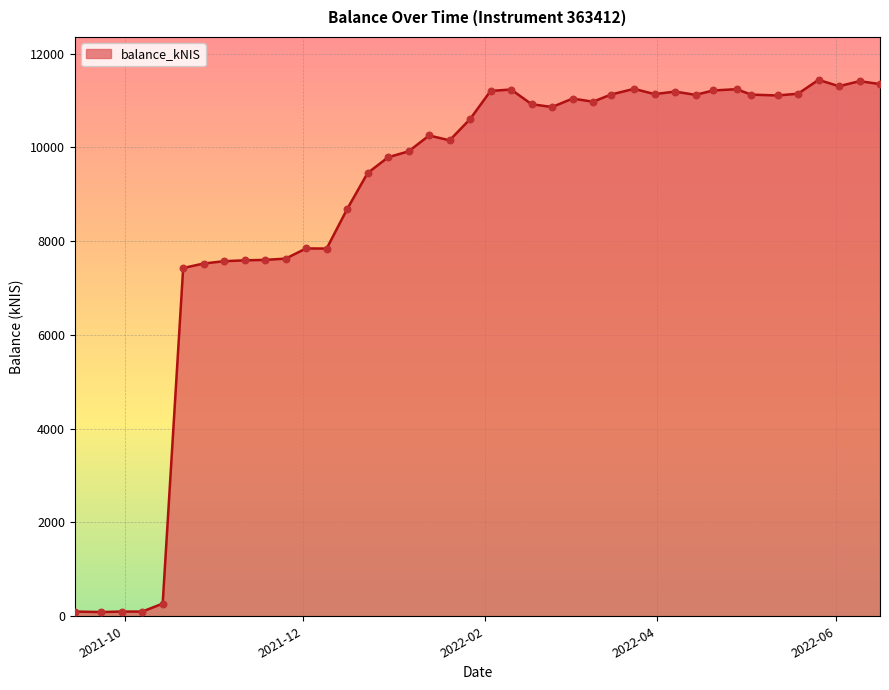

What is the difference between the maximum and minimum values?

11348.5